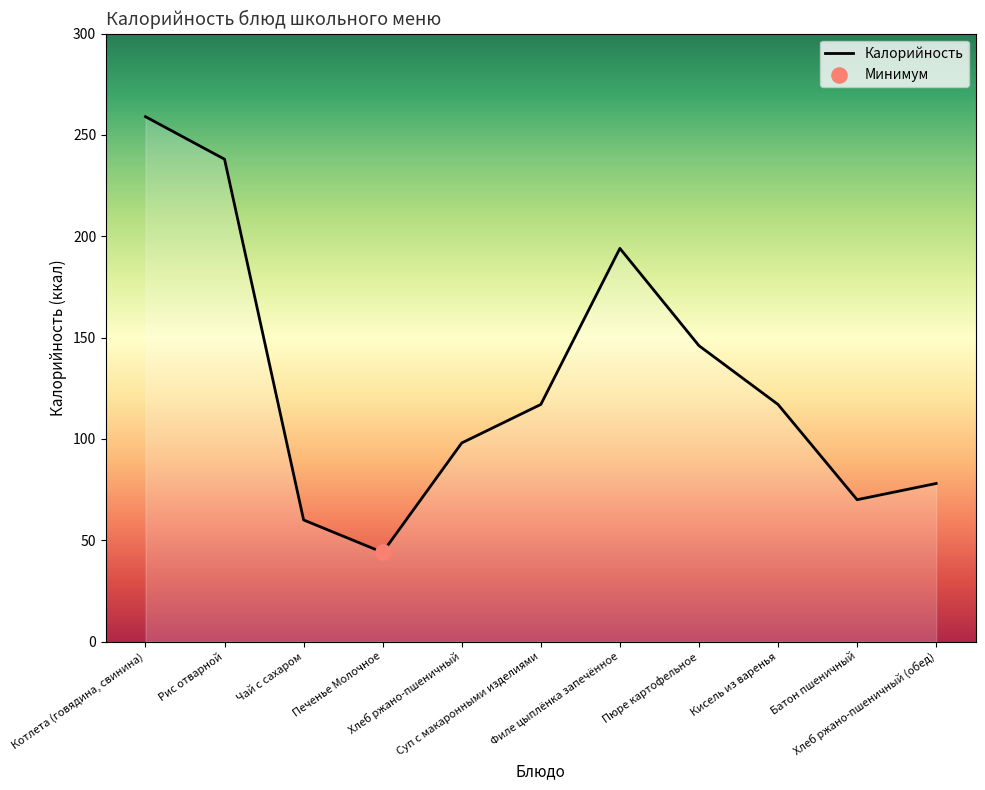

Approximately how many times larger is the value at Хлеб ржано-пшеничный compared to Рис отварной?

0.4